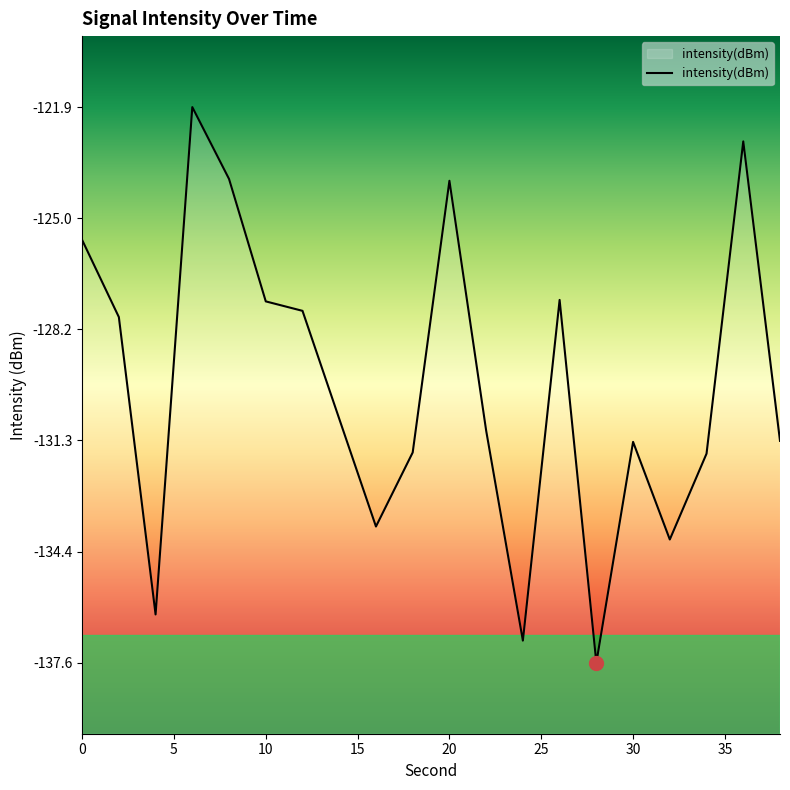

Rank the categories by value from lowest to highest.

28, 24, 4, 32, 16, 34, 18, 30, 38, 22, 14, 2, 12, 10, 26, 0, 20, 8, 36, 6